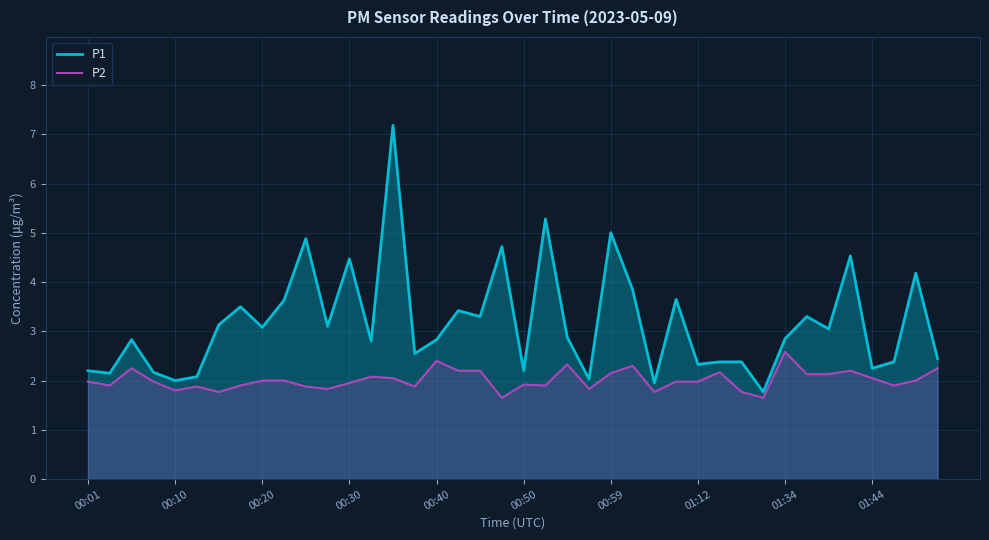

True or false: P1 and P2 cross at least once.

False